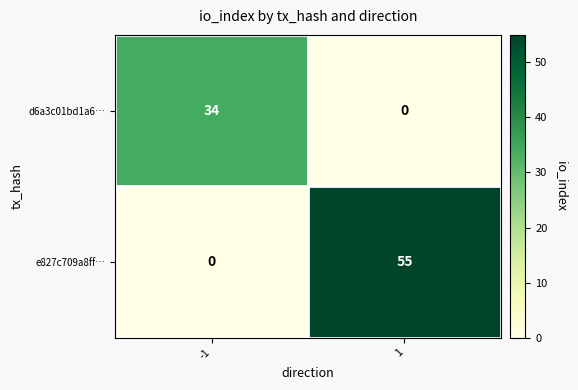

Which series changed the most between -1 and 1?

e827c709a8ff…